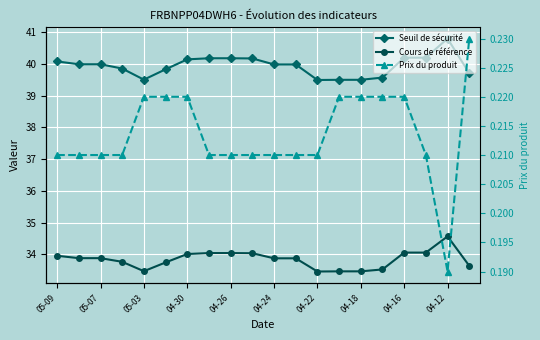

Is it true that Cours de référence equals 55.9 at 04-16?

False